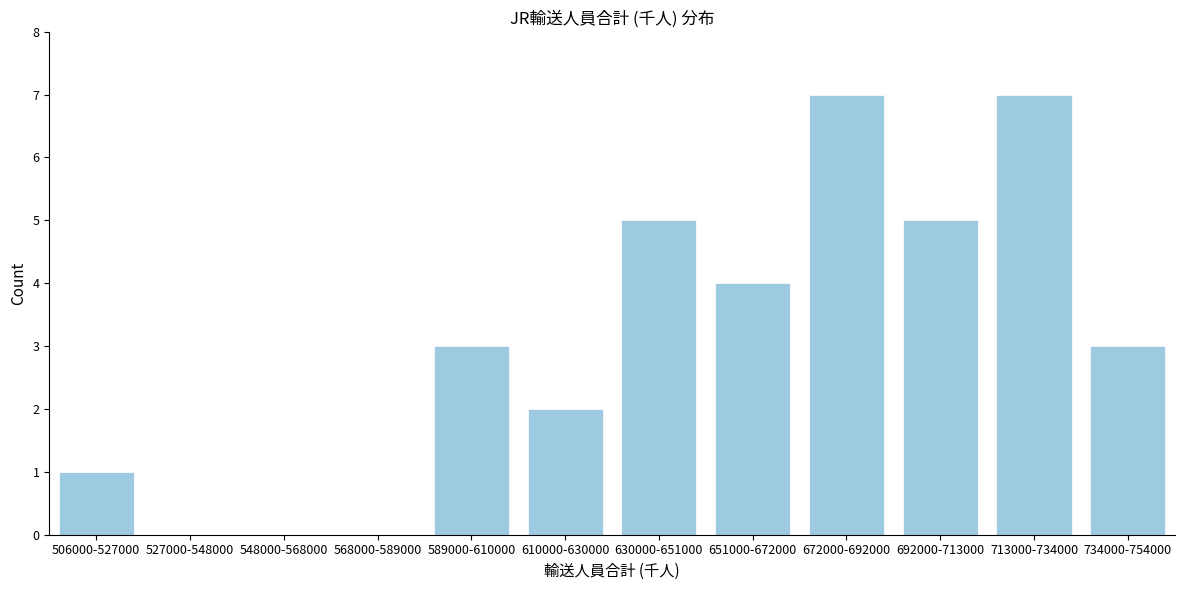

Reading left to right, what are all the values shown in this chart?

506000-527000=1	527000-548000=0	548000-568000=0	568000-589000=0	589000-610000=3	610000-630000=2	630000-651000=5	651000-672000=4	672000-692000=7	692000-713000=5	713000-734000=7	734000-754000=3